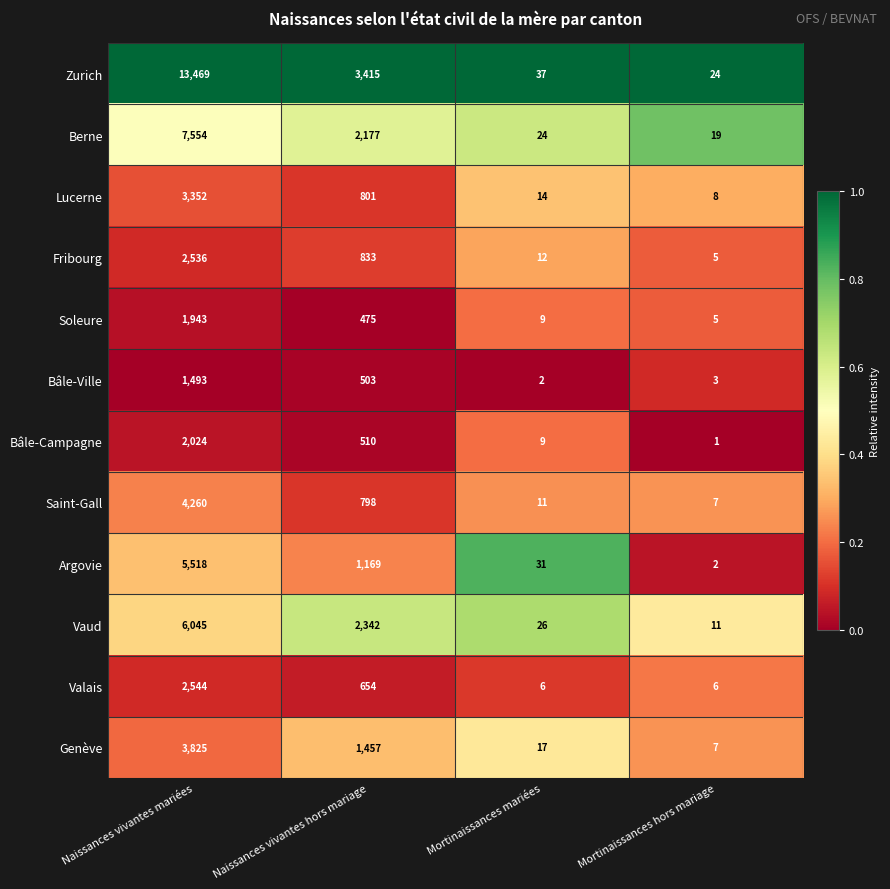

What is the average value of the Zurich series?

4236